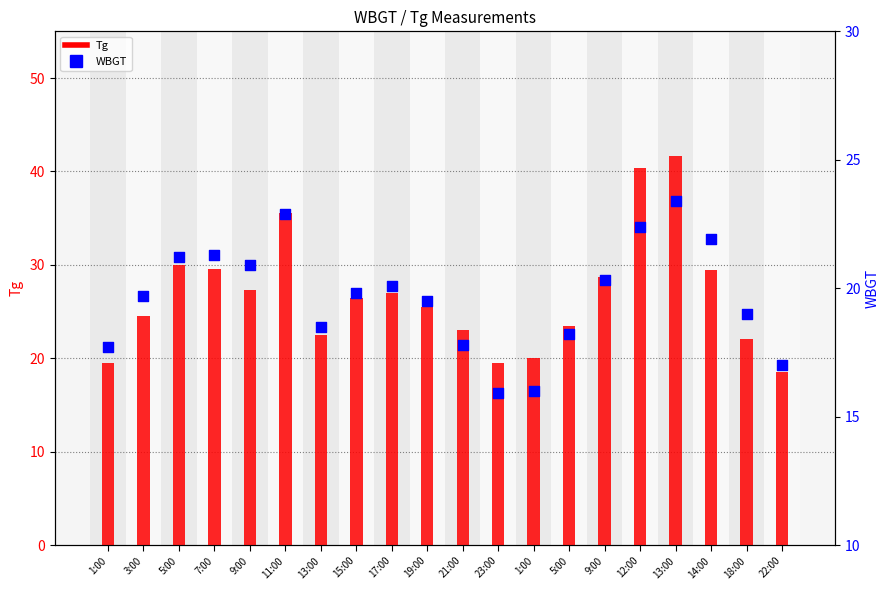

At which category is the sum across all series the highest?

13:00